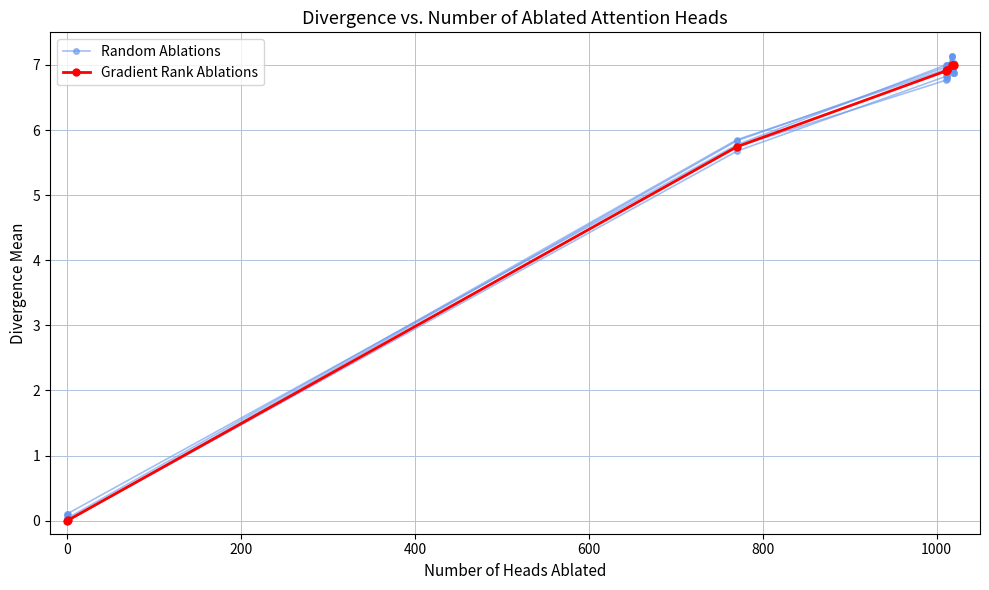

Rank the series by their average value, from highest to lowest.

Gradient Rank Ablations, Random Ablations